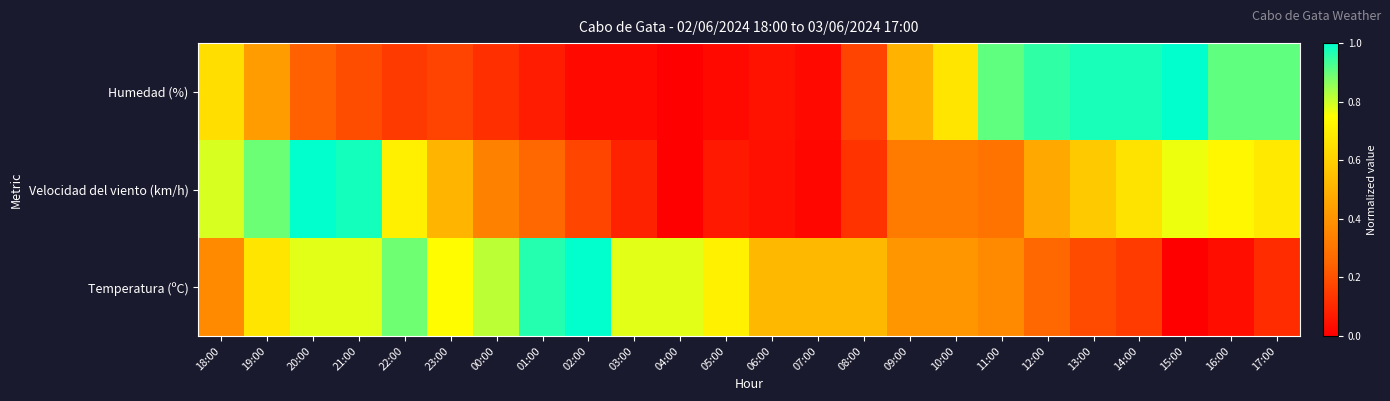

What is the greatest value displayed?

1.0